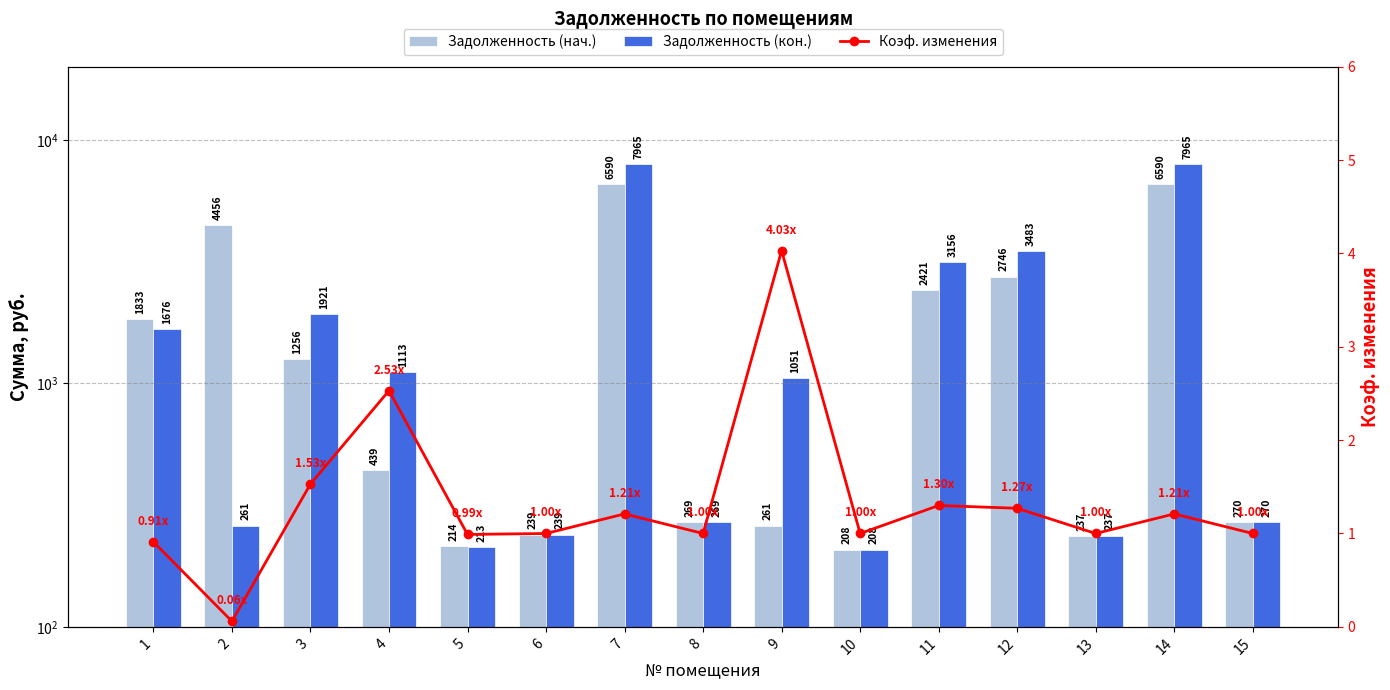

At which label is Задолженность (кон.) closest to 4086?

12